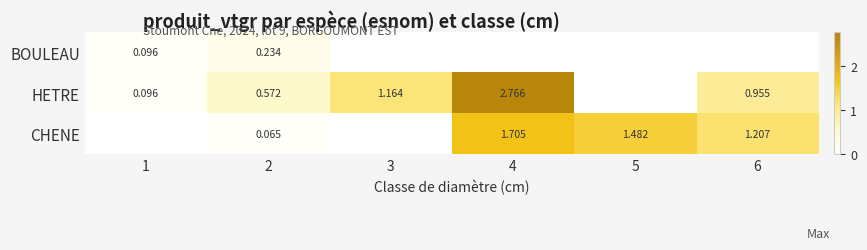

Is it true that CHENE equals 1.5 at 5?

True